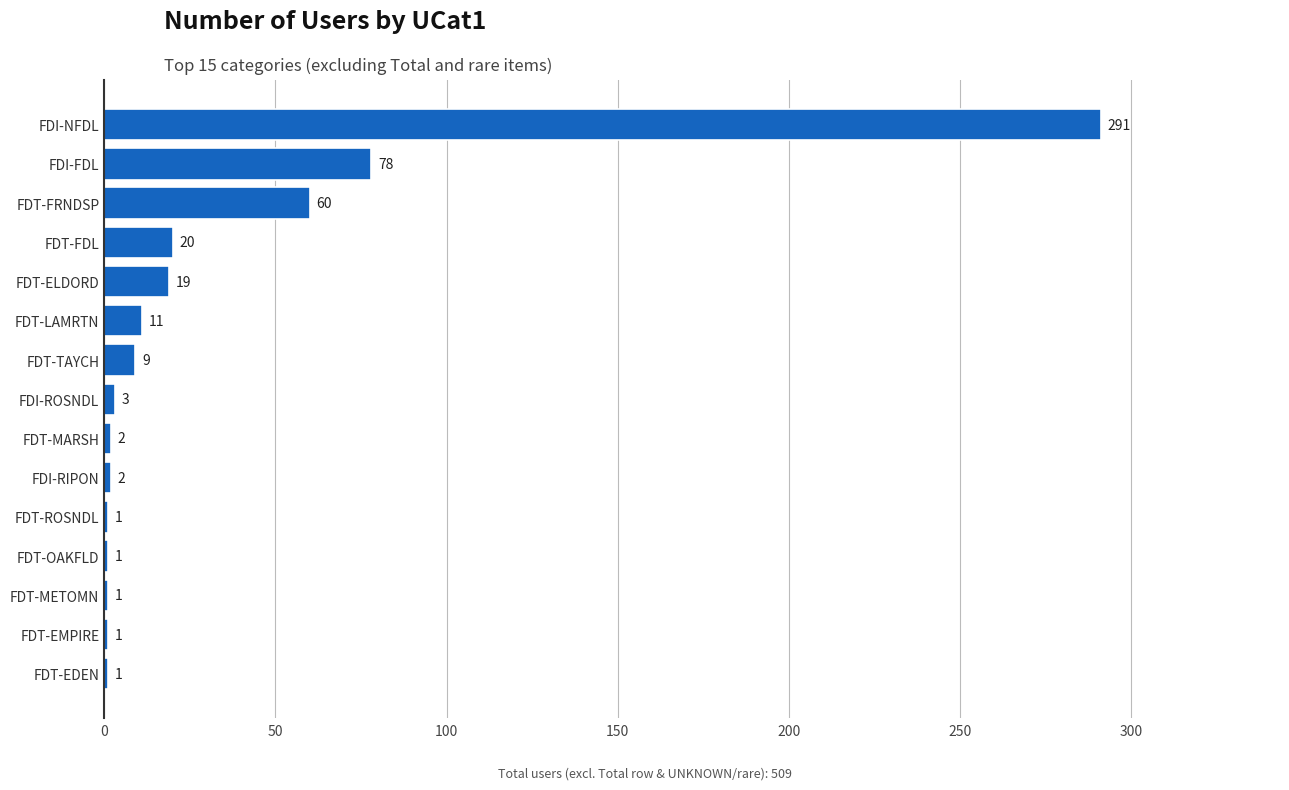

Are the bars horizontal?

Yes